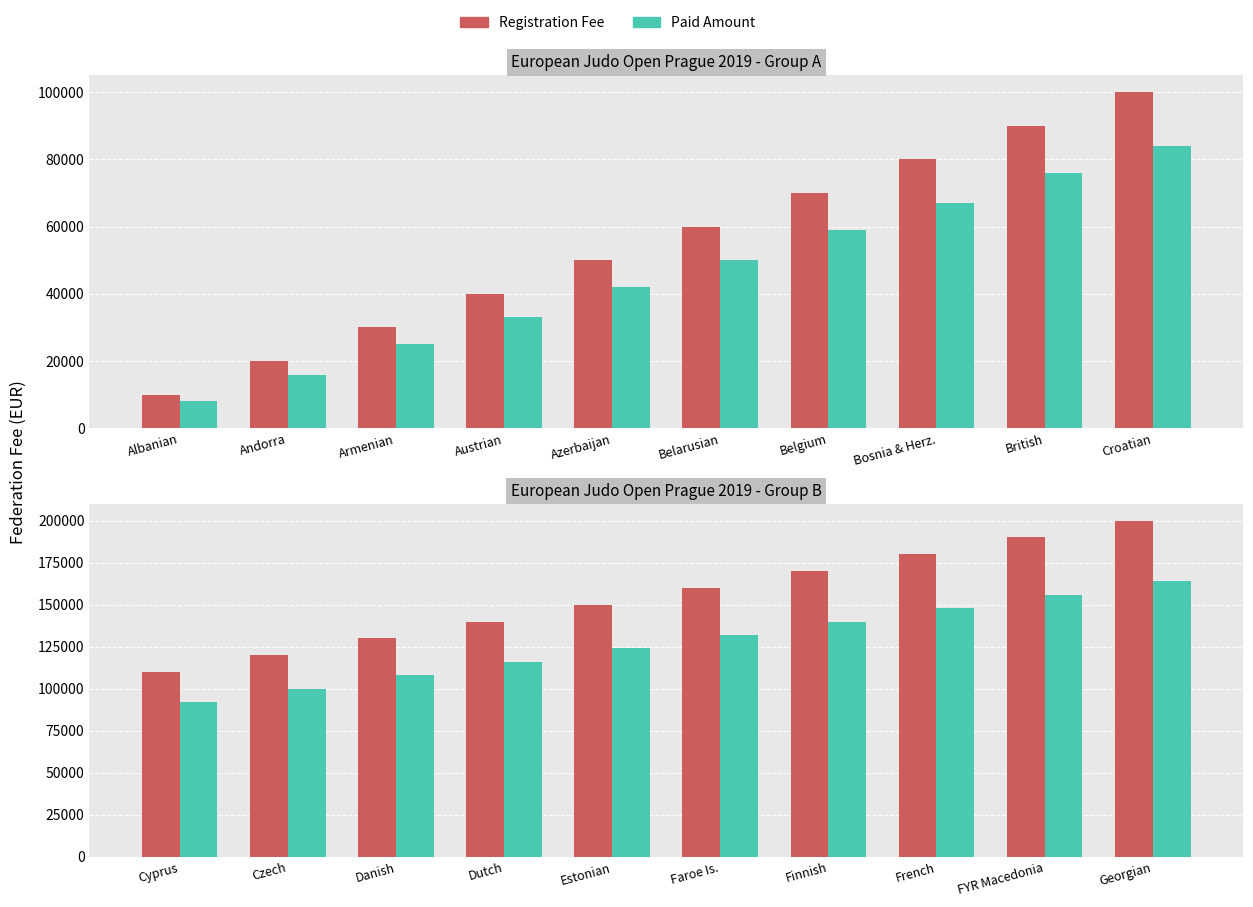

How many groups of bars are there?

10